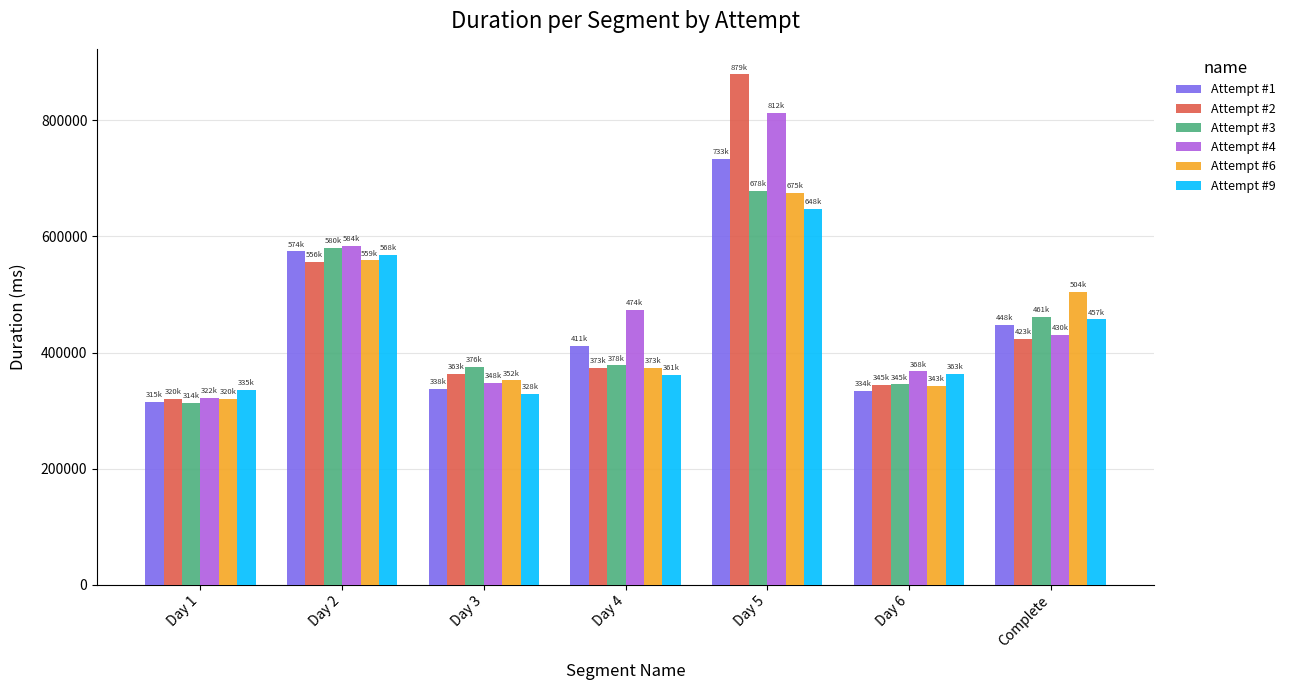

Rank the categories by Attempt #6 value from highest to lowest.

Day 5, Day 2, Complete, Day 4, Day 3, Day 6, Day 1